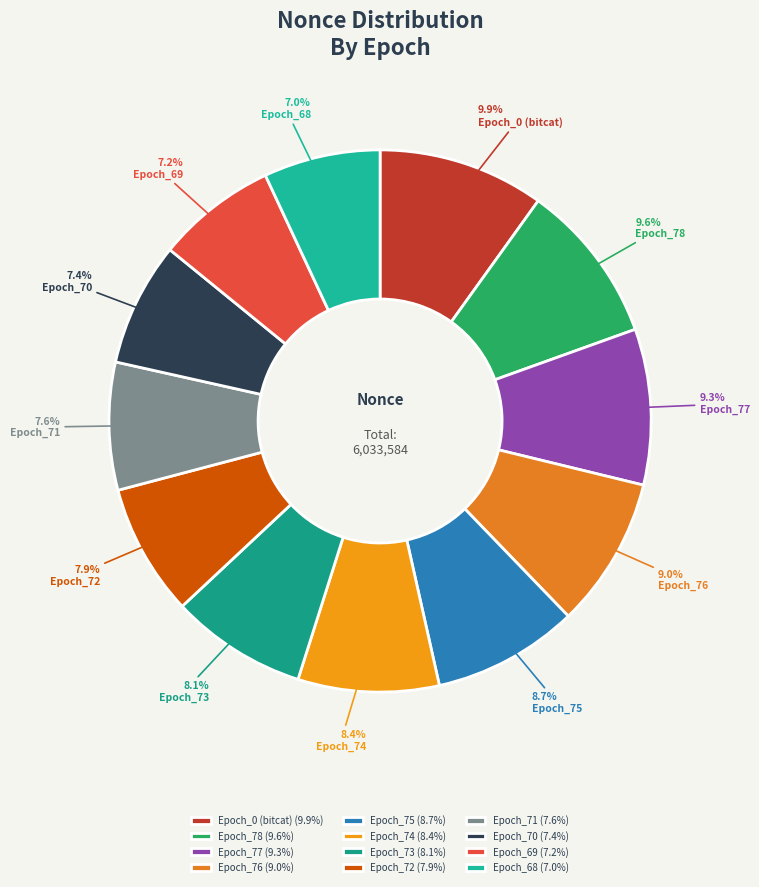

How many segments does this pie chart have?

12